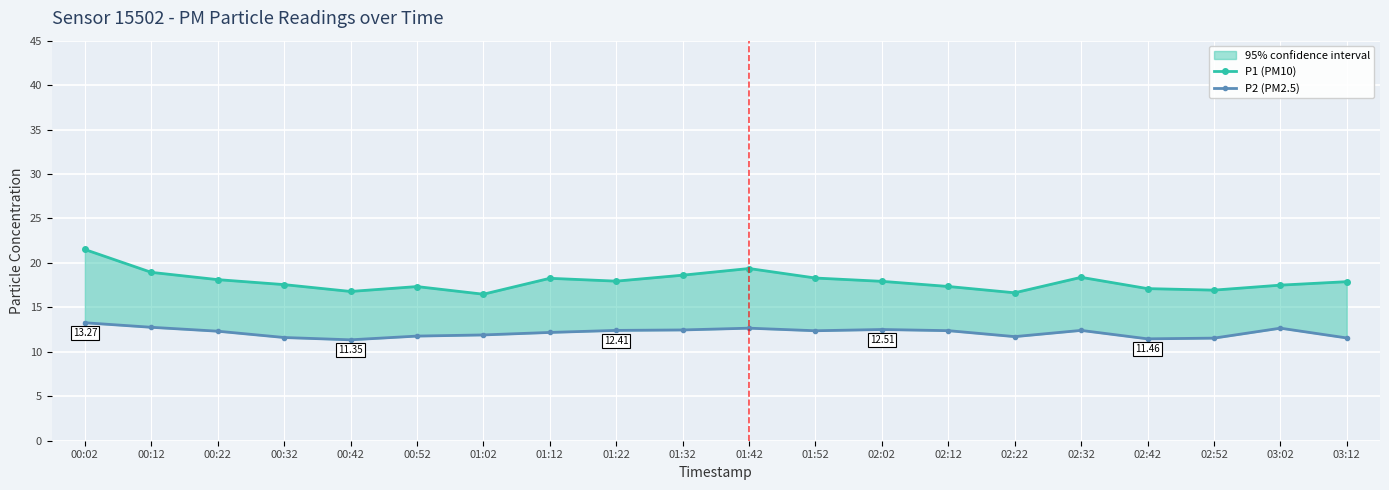

True or false: P1 (PM10) has a value of 23.9 at 01:12.

False